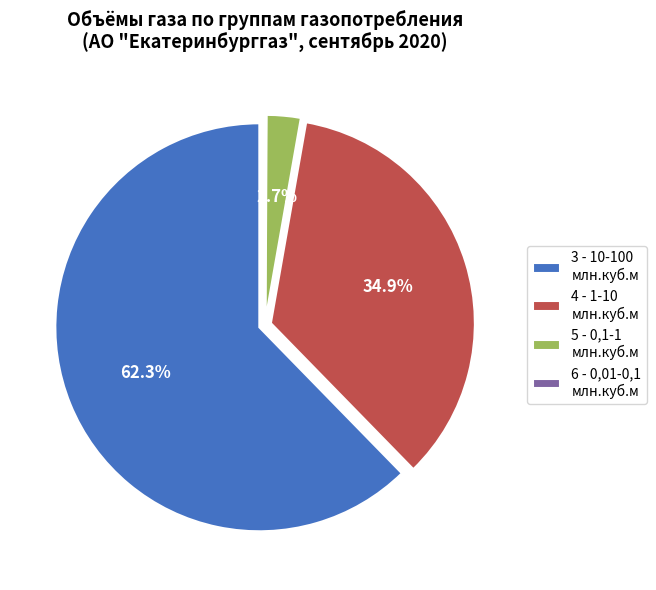

What is the largest slice in the pie chart?

3 - 10-100 млн.куб.м